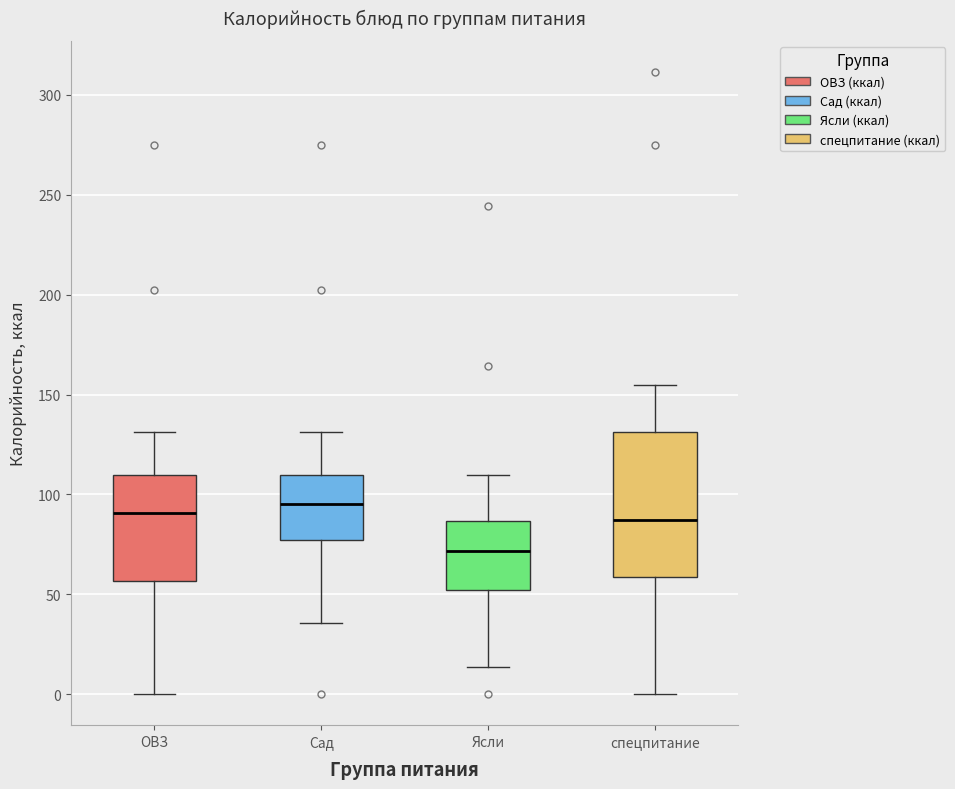

Reading left to right, transcribe this box plot: for each box, give where its median line is, the range the box spans, and where its two whiskers end, as read against the y-axis. The values are not printed on the chart, so give them approximately, as read against the axis.

ОВЗ: median 90, box 55 to 110, whiskers 0 to 130
Сад: median 95, box 75 to 110, whiskers 35 to 130
Ясли: median 70, box 50 to 85, whiskers 15 to 110
спецпитание: median 85, box 60 to 130, whiskers 0 to 155